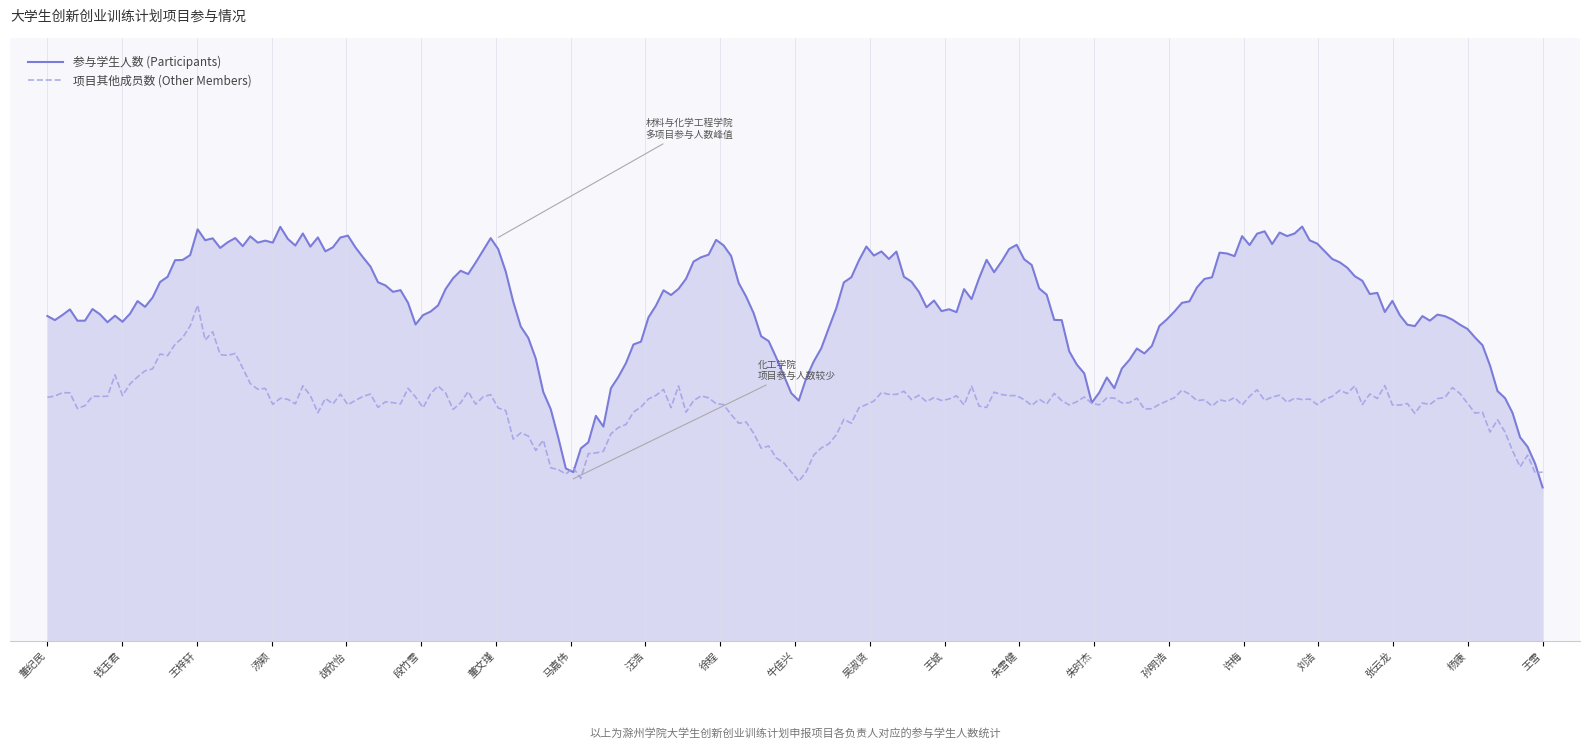

What are all the series names shown in the legend?

参与学生人数 (Participants), 项目其他成员数 (Other Members)